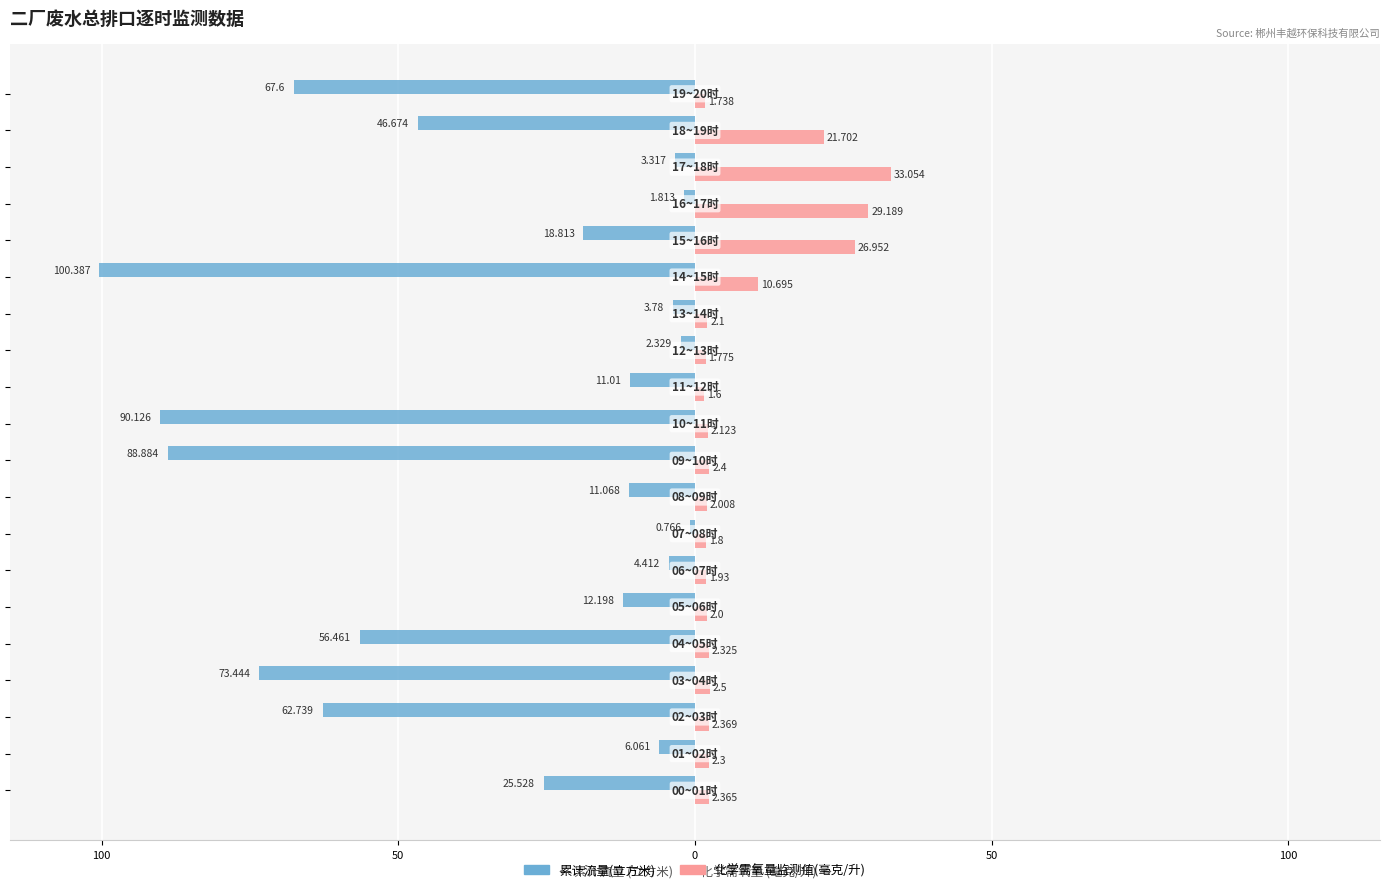

What is the difference between the maximum and minimum values in the 化学需氧量监测值(毫克/升) series?

31.5